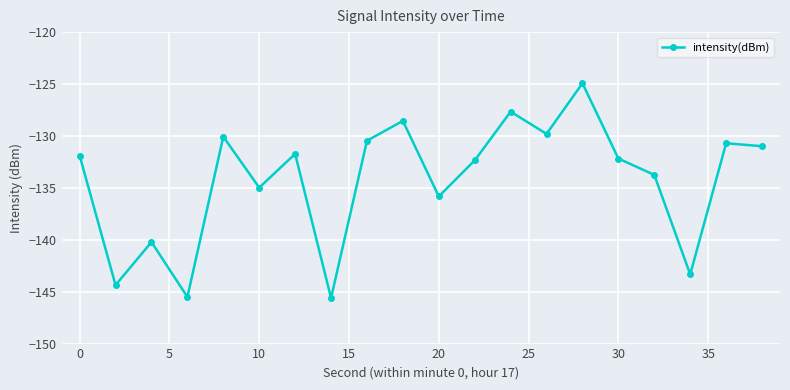

What is the minimum value shown in the chart?

-145.6